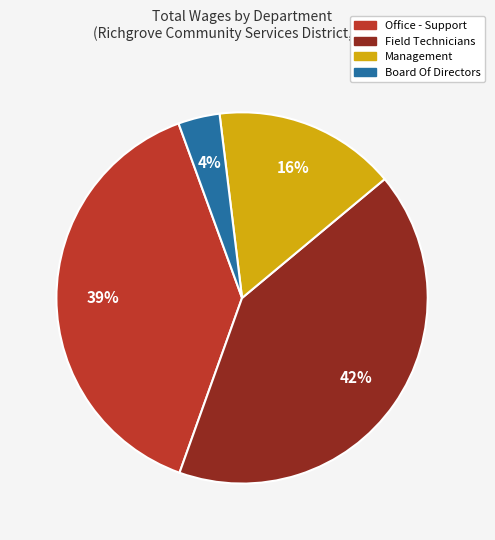

Count the number of slices in the pie.

4